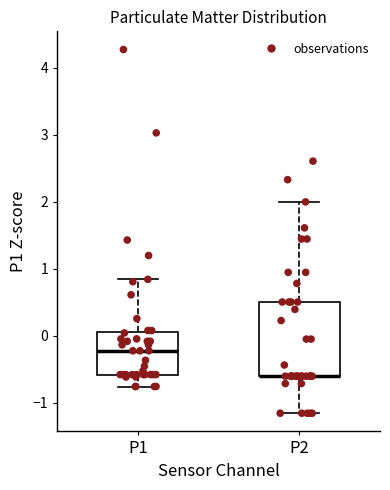

Reading left to right, read every box against the y-axis: the position of its median line, the range the box covers, and the ends of its whiskers. The values are not printed on the chart, so give them approximately, as read against the axis.

P1: median -0.2, box -0.6 to 0.1, whiskers -0.8 to 0.8
P2: median -0.6 (drawn on the box's lower edge), box -0.6 to 0.5, whiskers -1.2 to 2.0